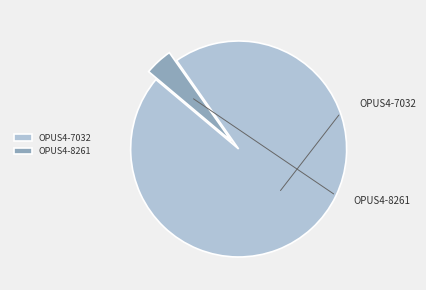

Rank the categories by value from highest to lowest.

OPUS4-7032, OPUS4-8261